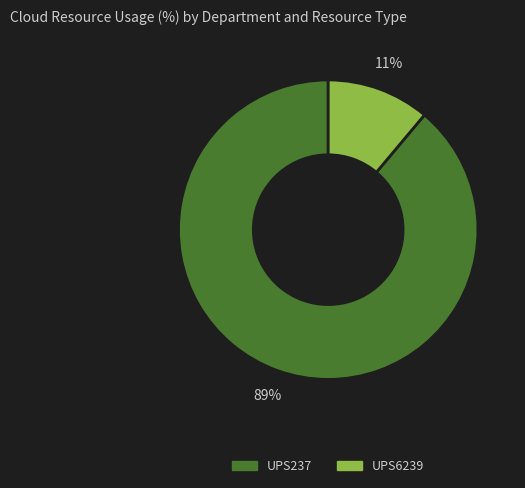

Rank the categories by value from highest to lowest.

UPS237, UPS6239